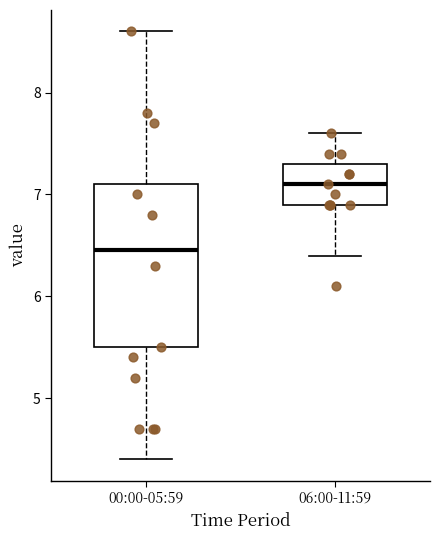

Which box is the tallest, from its lower edge to its upper edge?

00:00-05:59